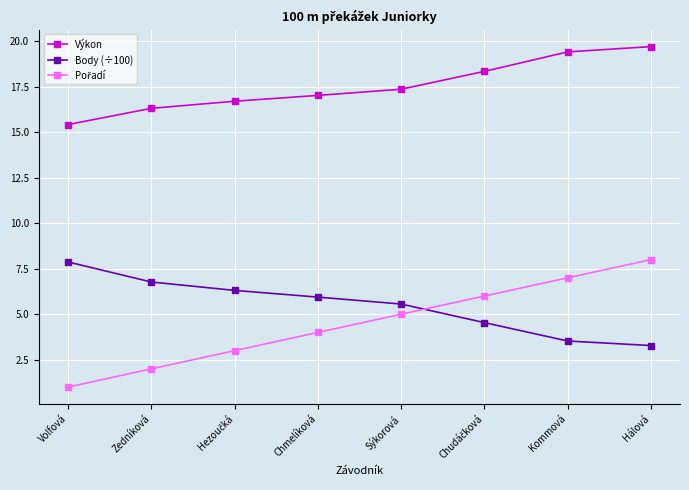

Does the chart display data point markers on the line(s)?

Yes